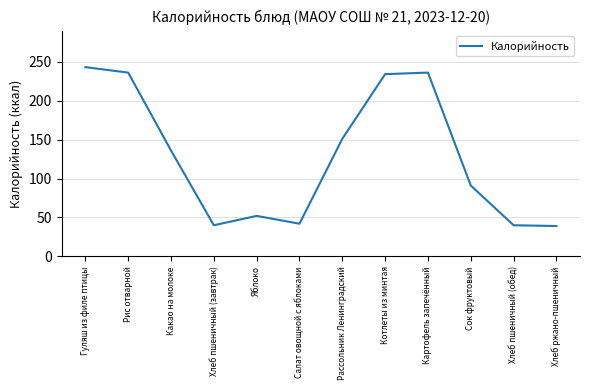

What position from the right is Рассольник Ленинградский?

6